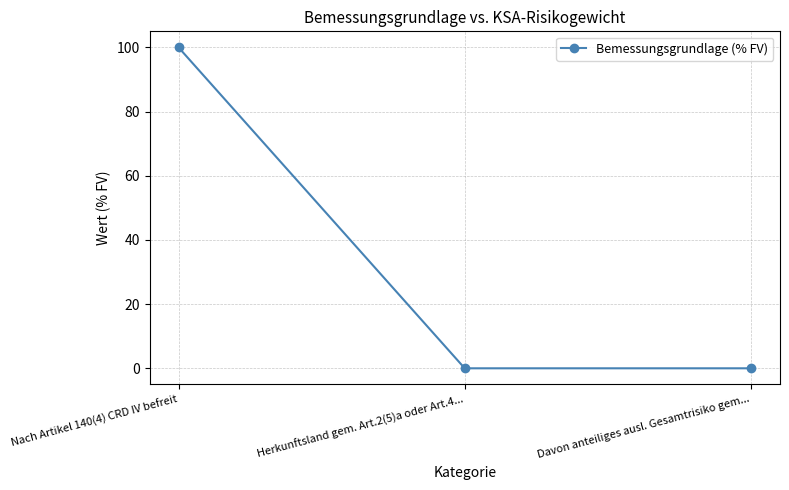

The value at Davon anteiliges ausl. Gesamtrisiko gem... is 35.5. True or false?

False